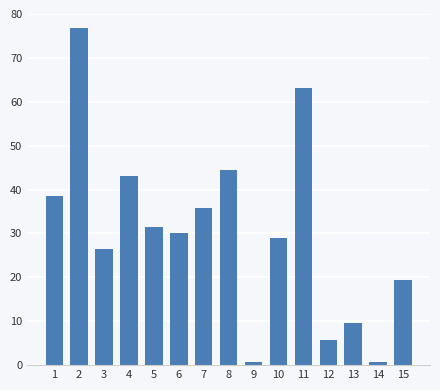

Which has a higher value, 11 or 13?

11